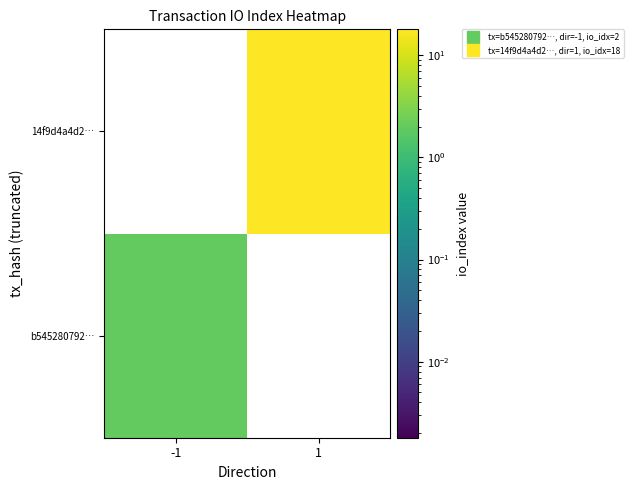

At which label does b545280792… reach its peak?

-1